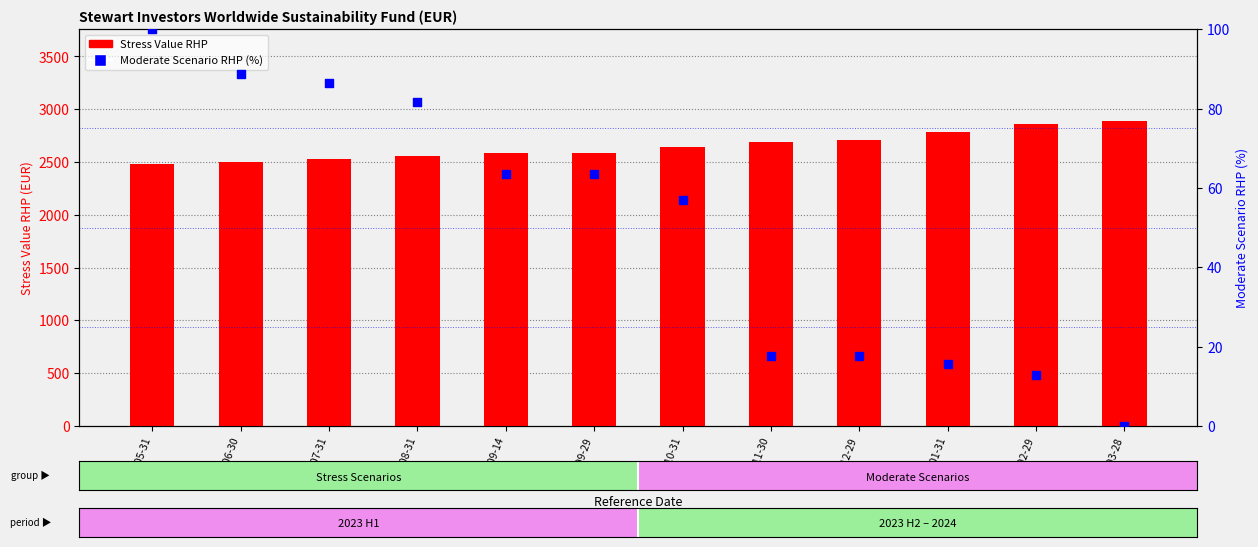

Which series has the widest spread of Y values?

Stress Value RHP